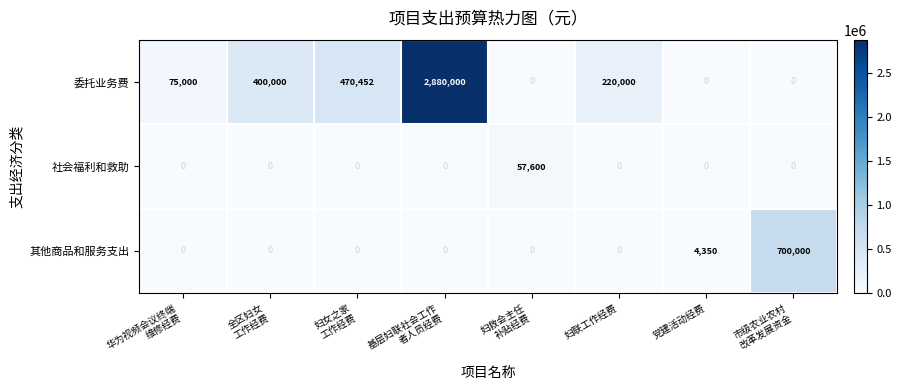

What is the highest value of the 社会福利和救助 series?

57600